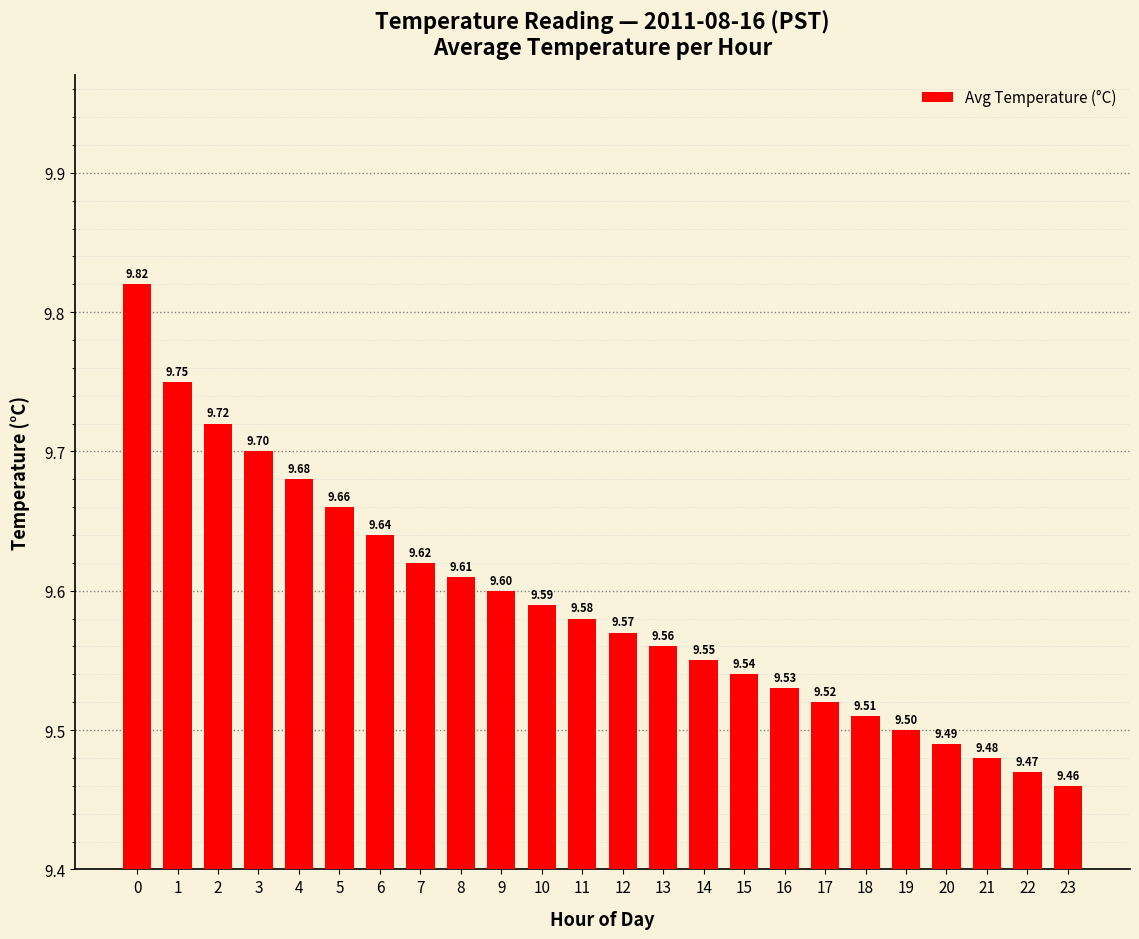

What is the change in value from 3 to 9?

-0.1